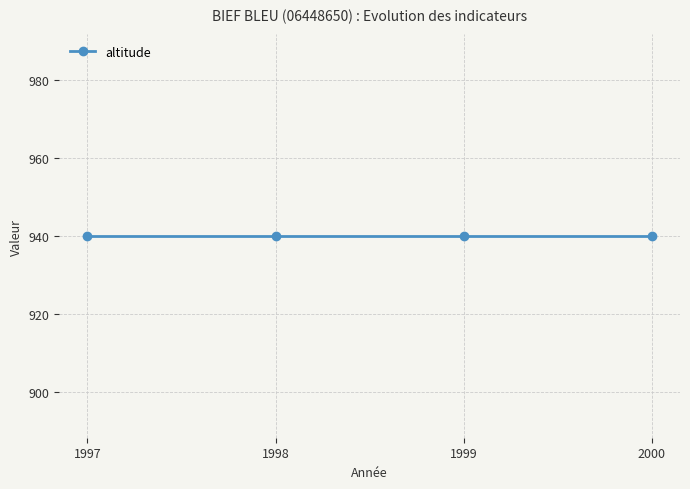

At which label does altitude reach its minimum?

1997